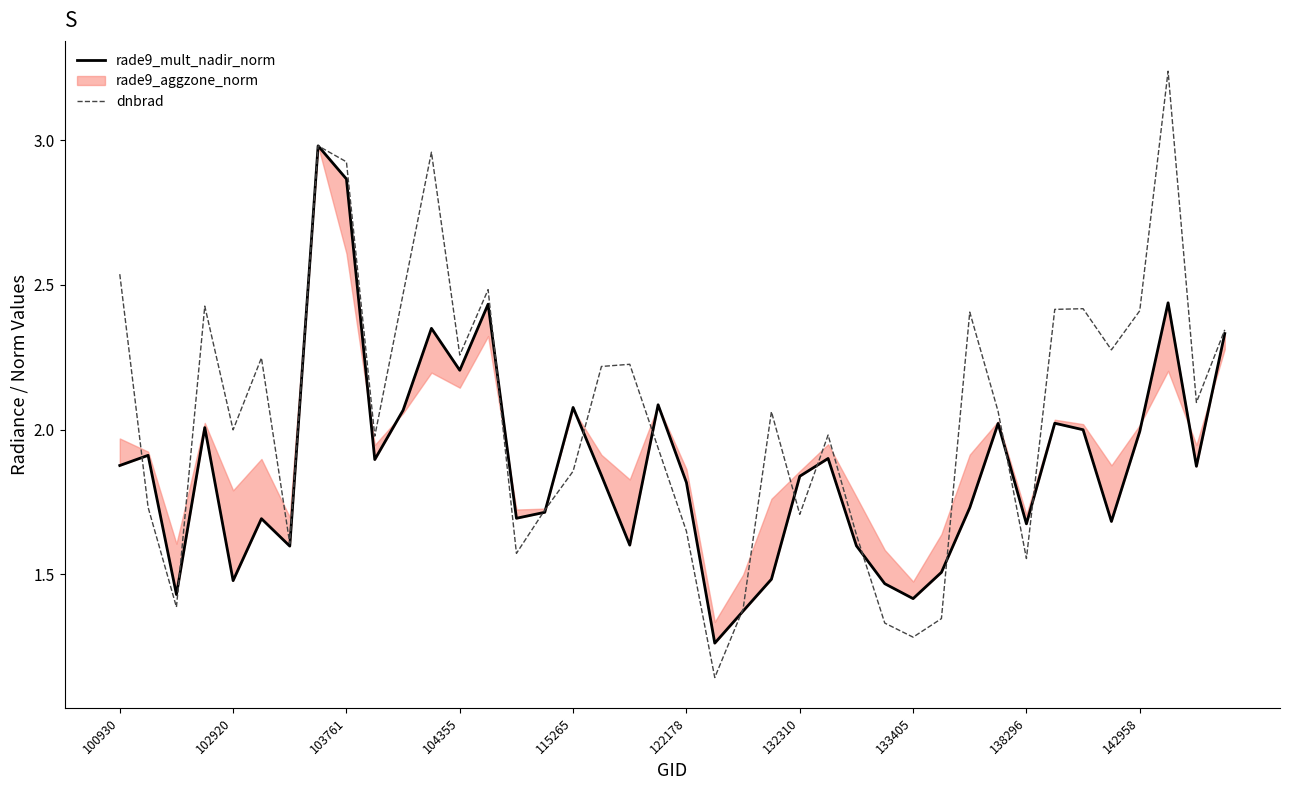

True or false: rade9_mult_nadir_norm has more than 1 interior local peaks.

True